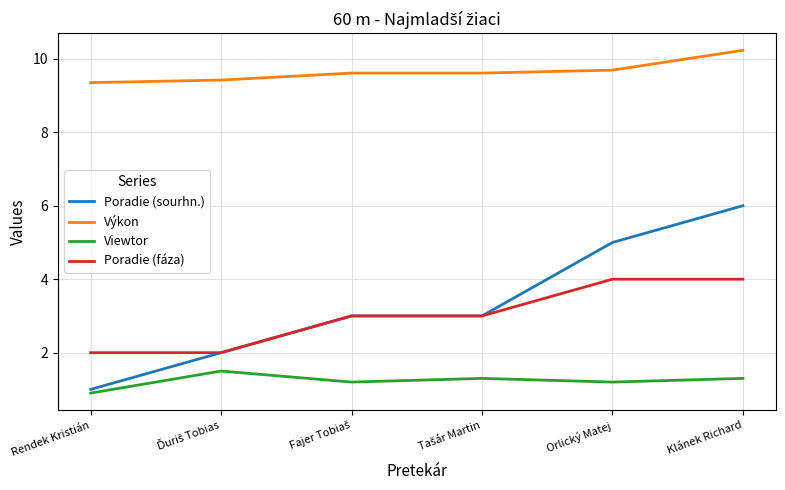

What is the minimum value shown in the chart?

0.9